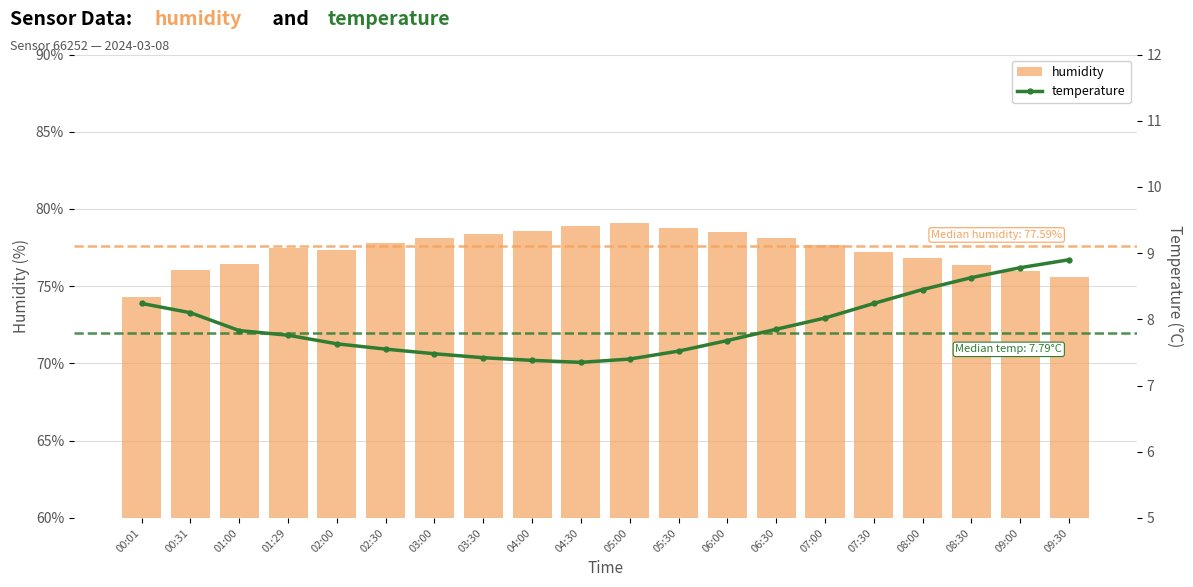

How many values in the humidity series are below 77?

7